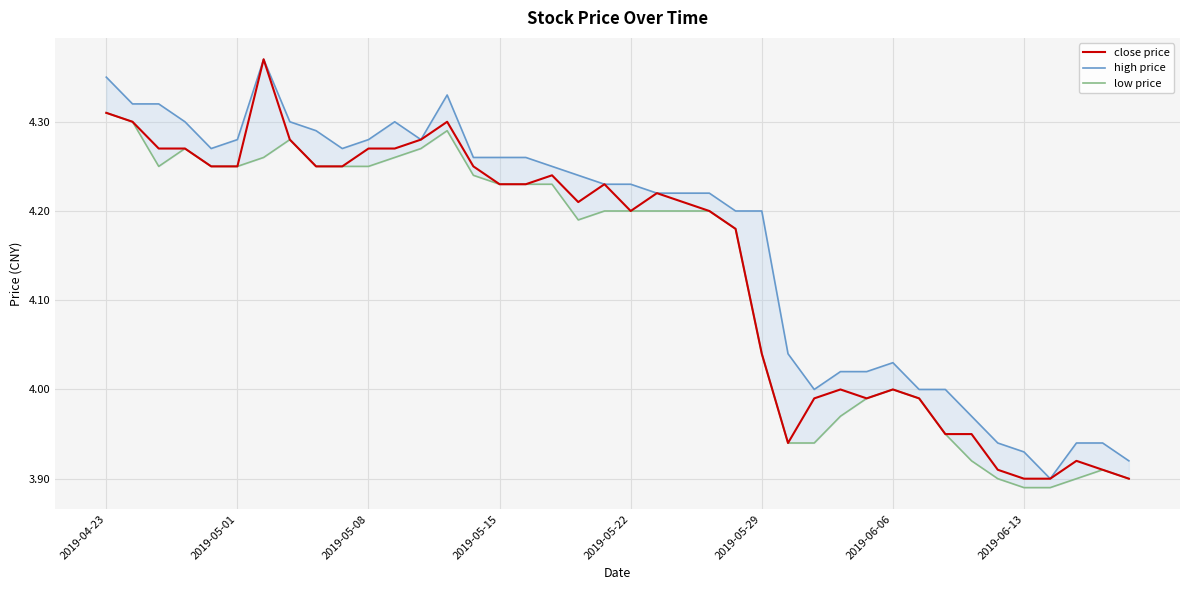

What is the average value of the high price series?

4.2